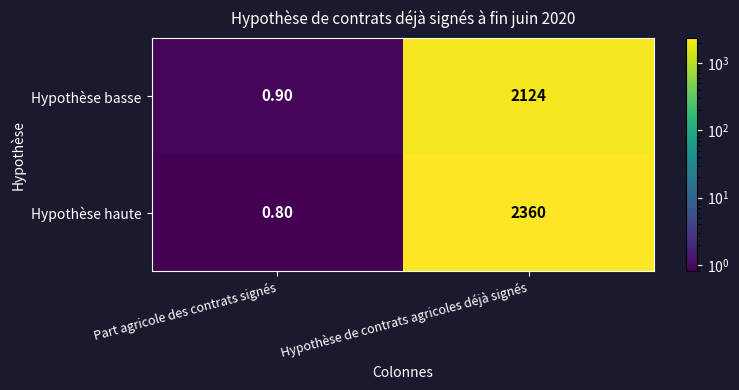

Which series has the largest total across all categories?

Hypothèse haute